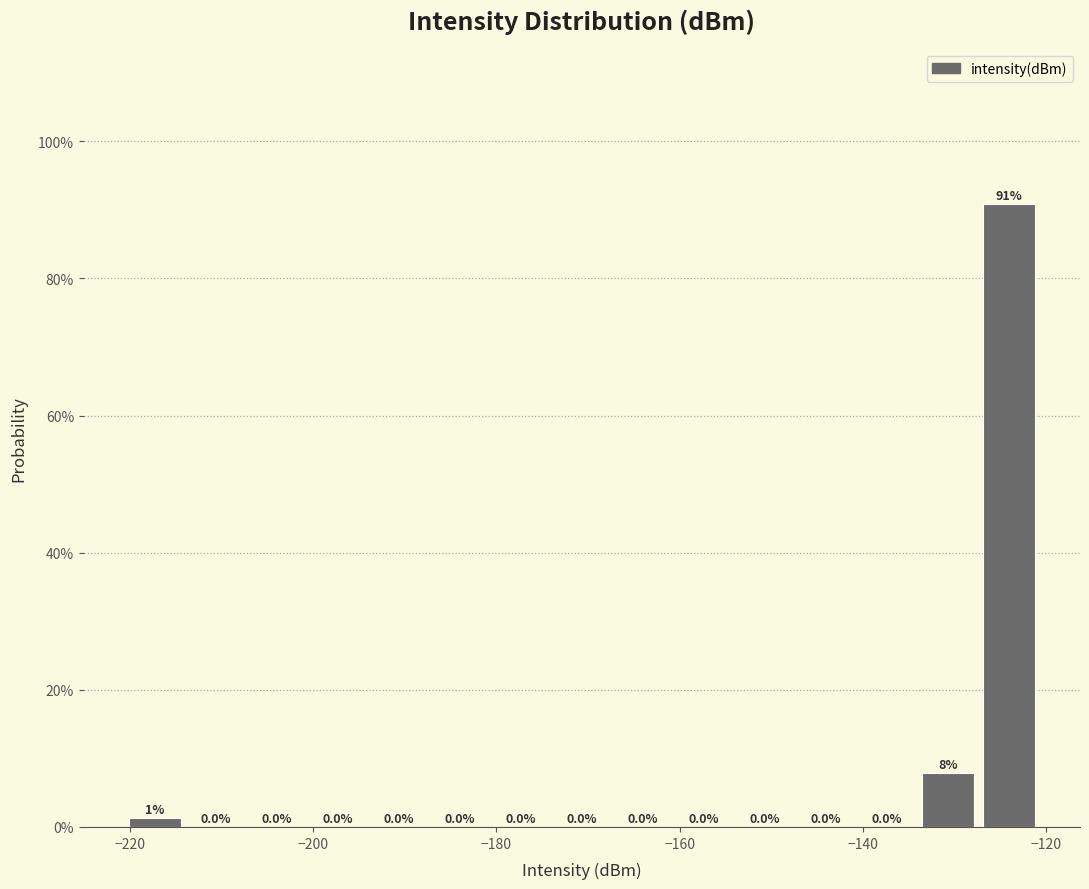

Read against the x-axis, roughly where is the centre of the tallest bar?

-124